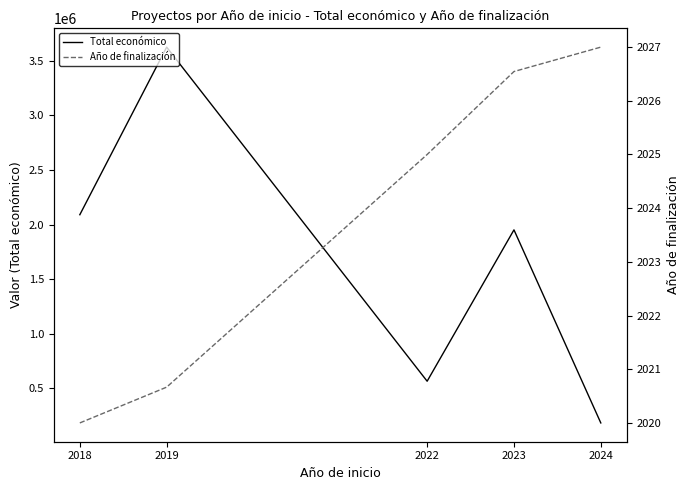

Is it true that Año de finalización equals 2020.0 at 2018?

True